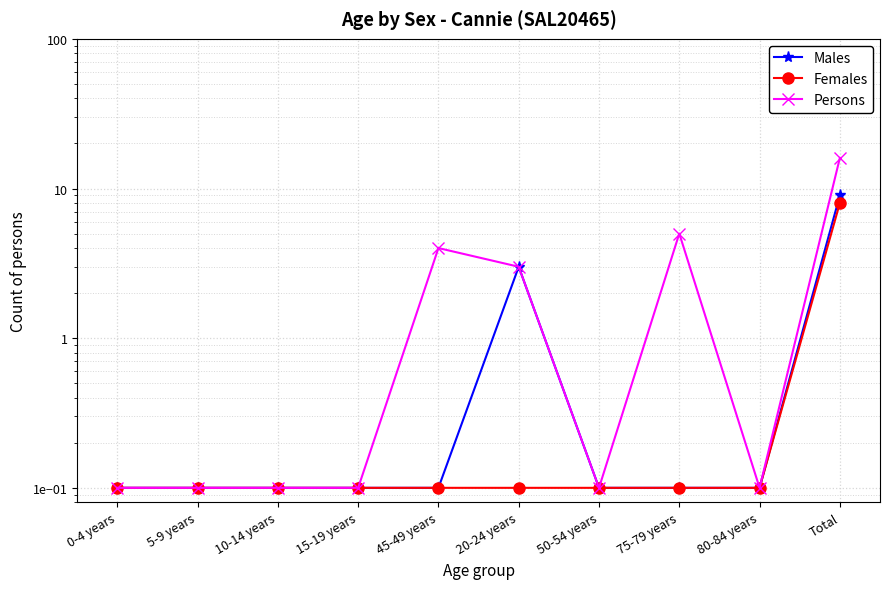

What is the label of the 7th point from the right?

15-19 years